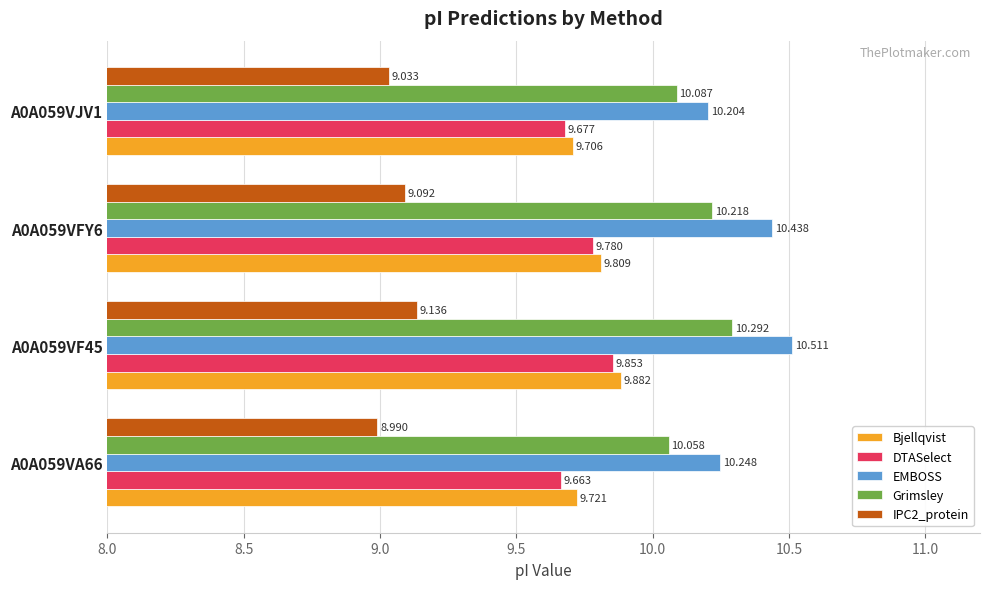

What is the lowest value of the Bjellqvist series?

9.7